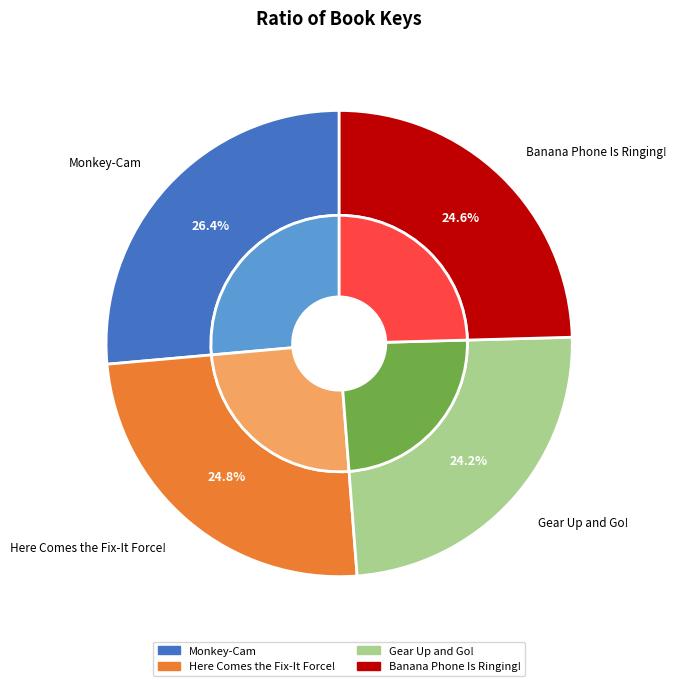

Count the number of slices in the pie.

4